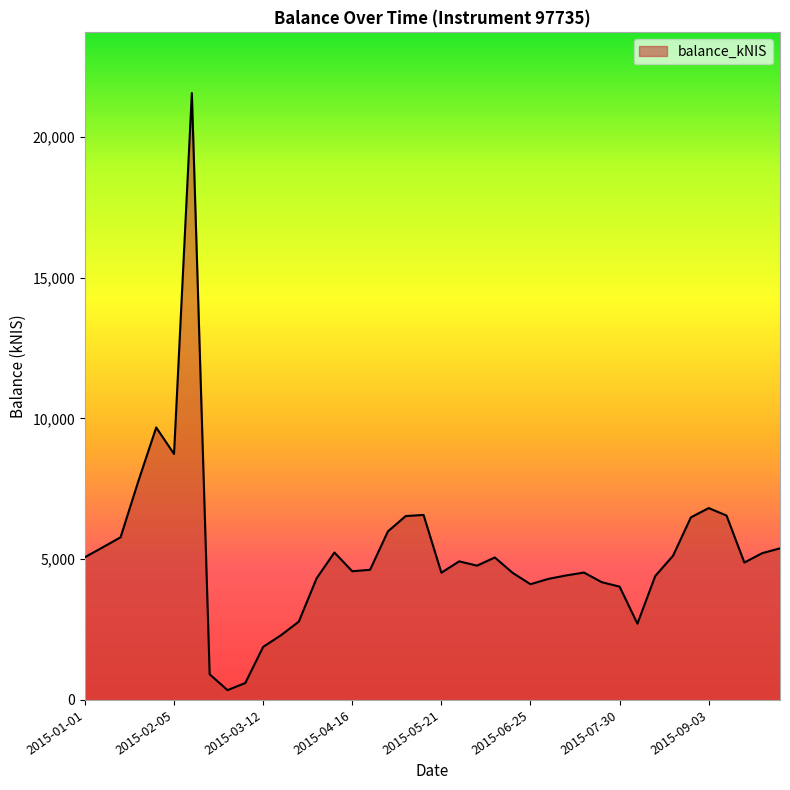

What is the difference between the maximum and minimum values?

21210.2